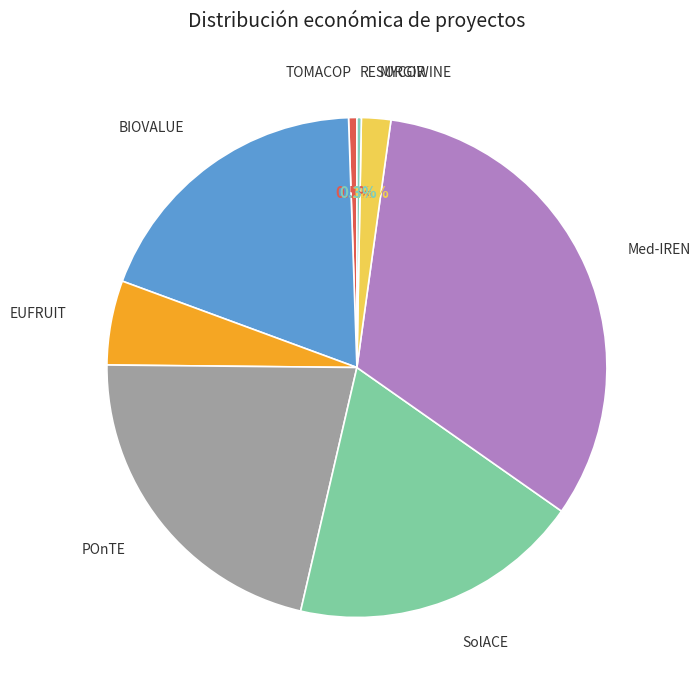

Which slice is the largest?

Med-IREN